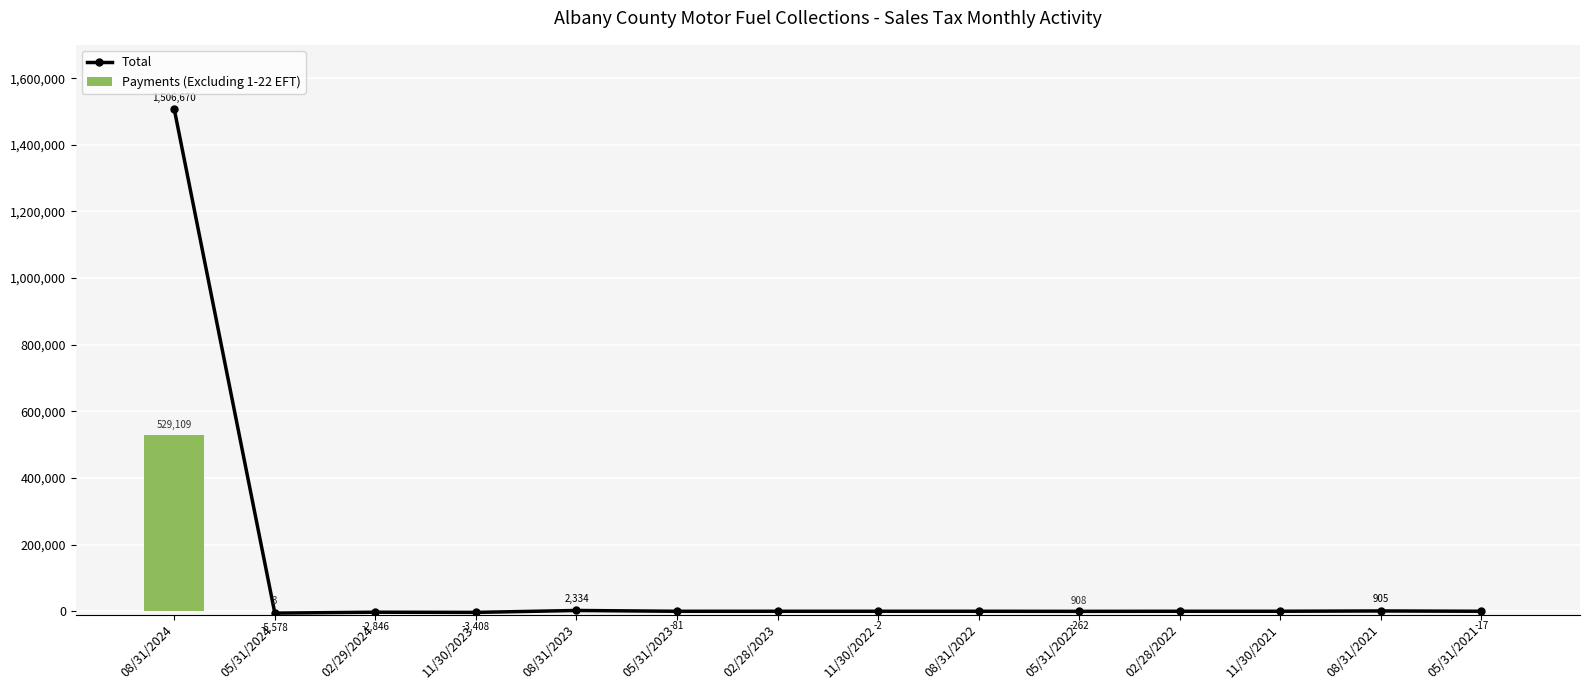

How many data points does each series have?

14